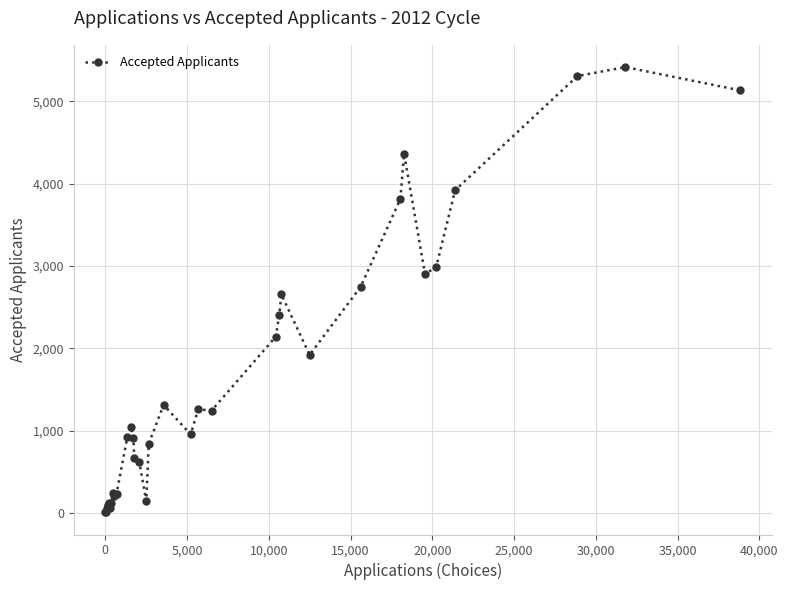

What is the average value?

1541